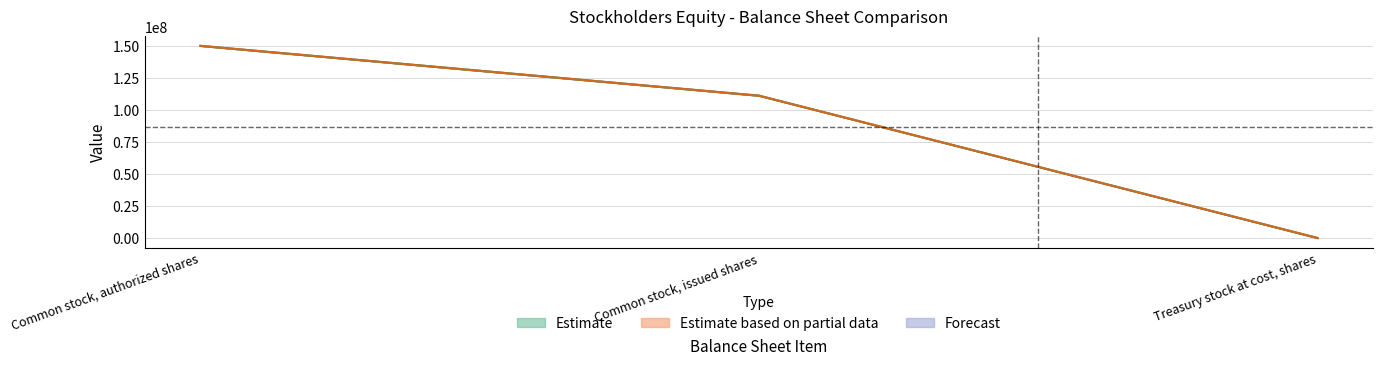

Is this an area chart (filled region under the line)?

No